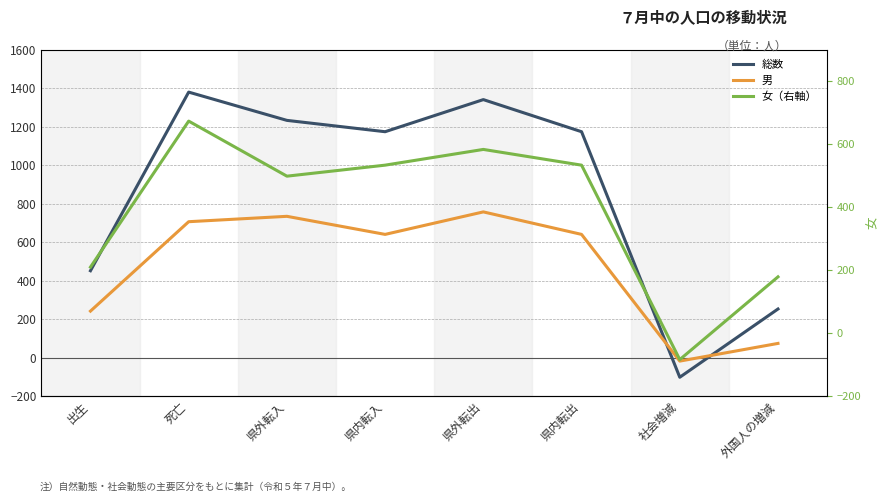

At which category does 女（右軸） reach its first local valley?

県外転入